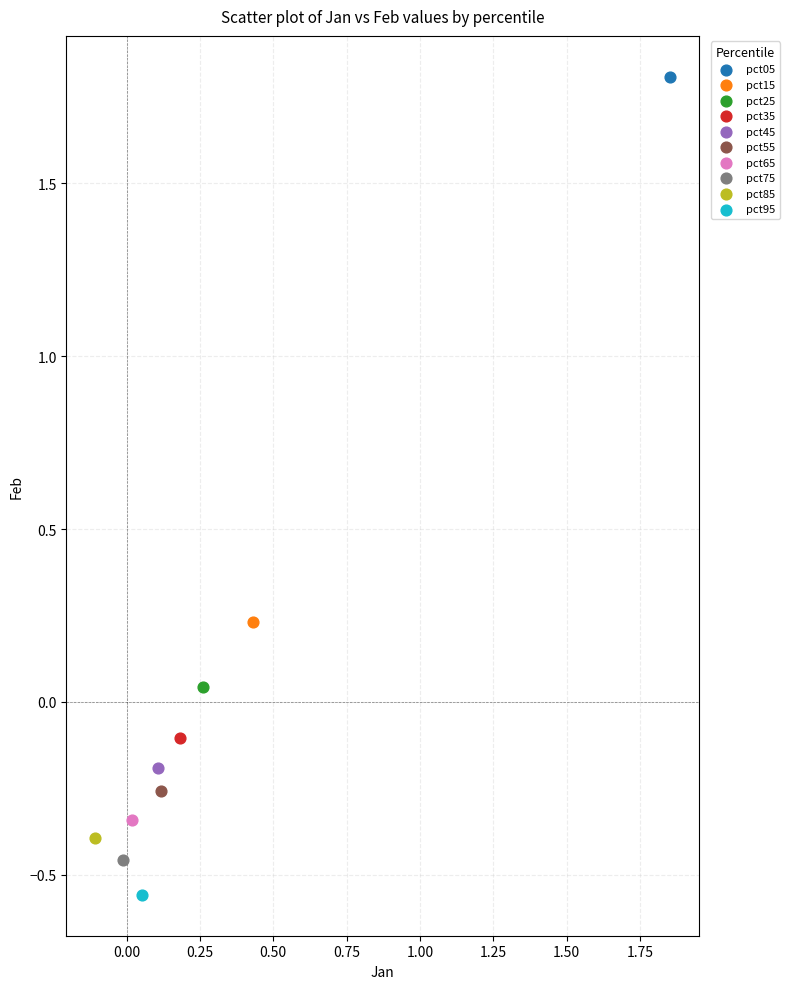

Which series reaches the maximum Y coordinate?

pct05